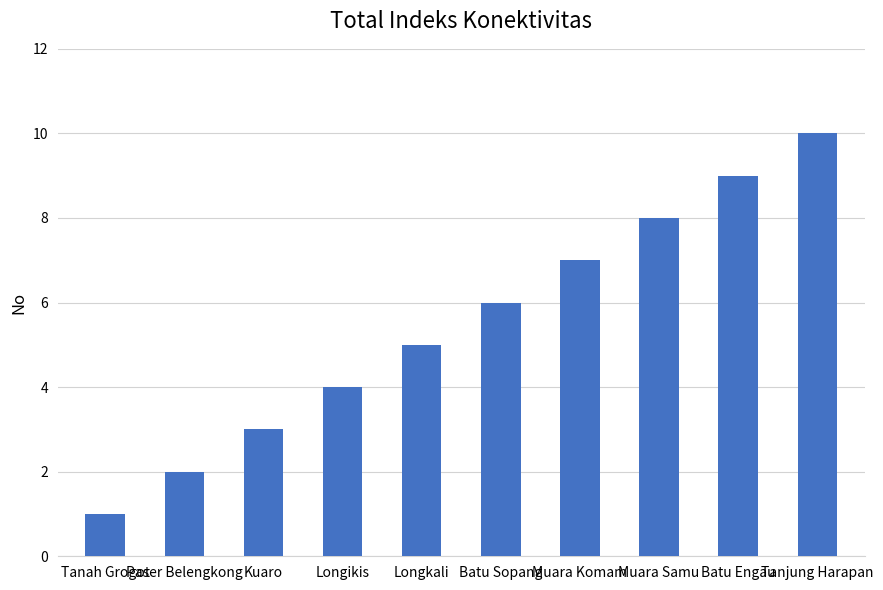

Rank the categories by value from highest to lowest.

Tanjung Harapan, Batu Engau, Muara Samu, Muara Komam, Batu Sopang, Longkali, Longikis, Kuaro, Paser Belengkong, Tanah Grogot